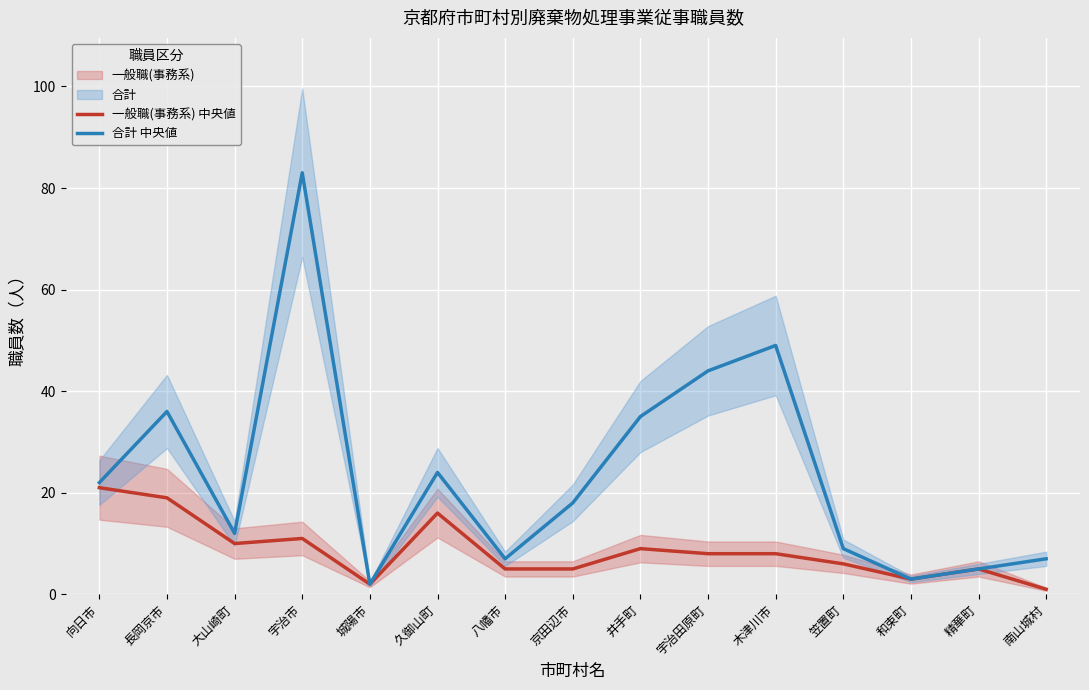

At which label is 合計 中央値 closest to 42?

宇治田原町